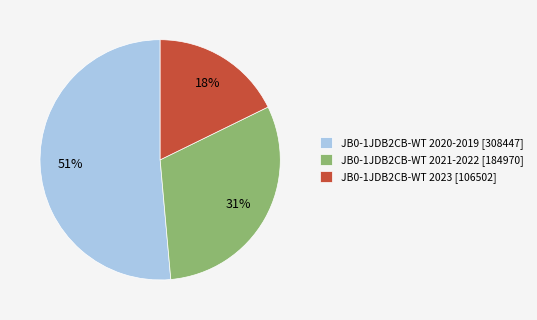

Is the sum of JB0-1JDB2CB-WT 2020-2019 [308447] and JB0-1JDB2CB-WT 2023 [106502] greater than half?

Yes